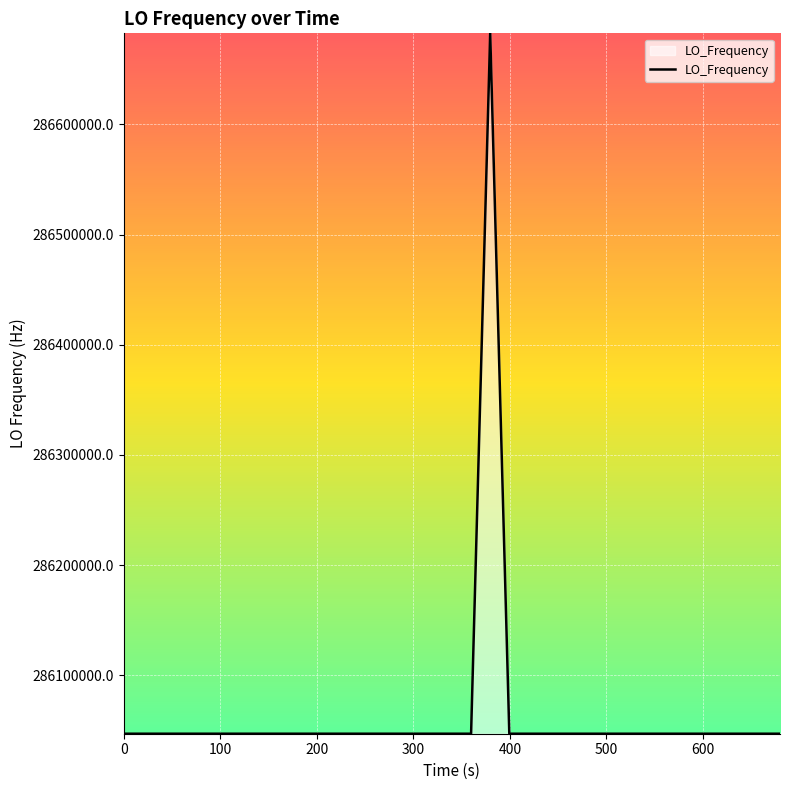

What is the minimum value shown in the chart?

286046998.1